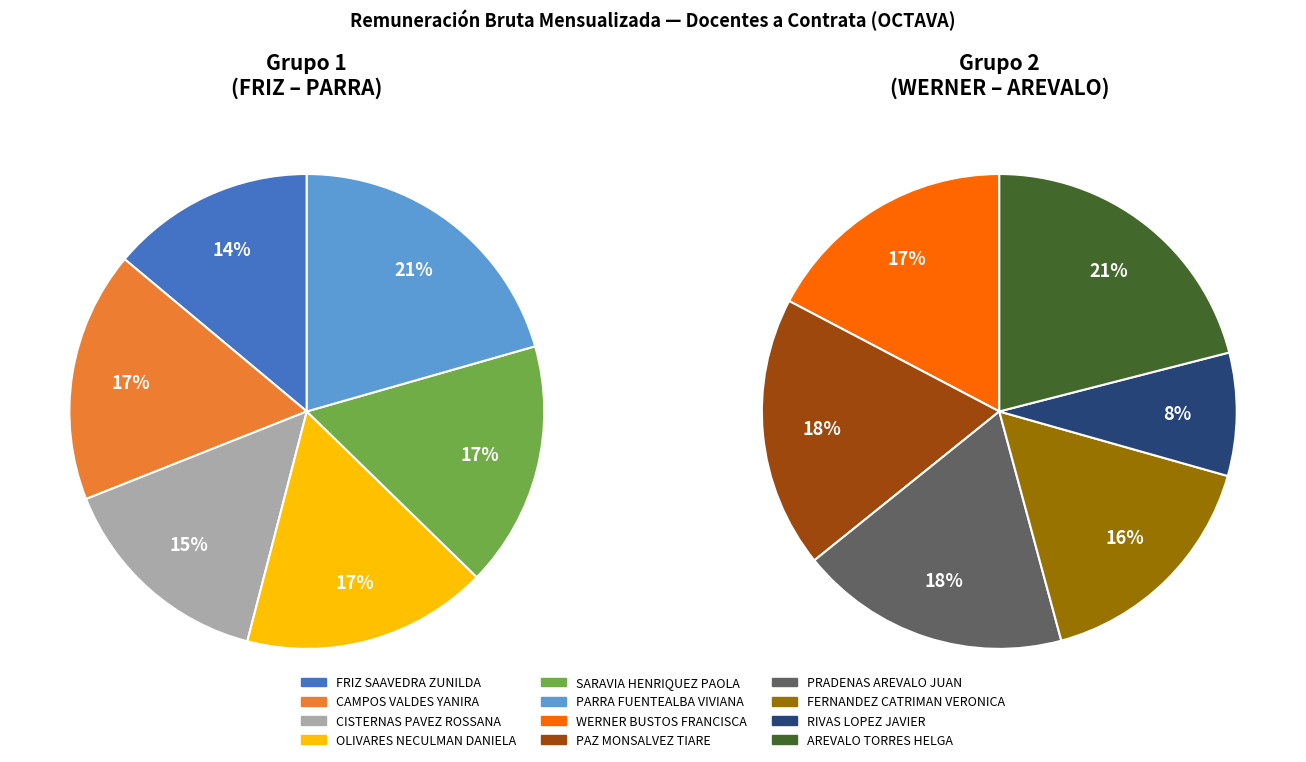

What is the change in value from FERNANDEZ CATRIMAN VERONICA to RIVAS LOPEZ JAVIER?

-281174